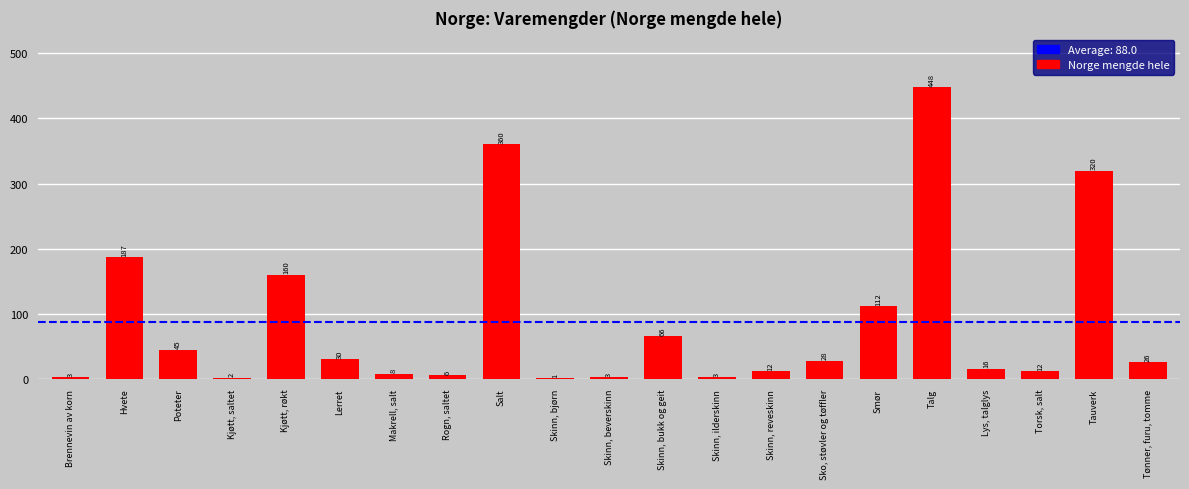

The chart shows a value of 621 at Salt. True or false?

False